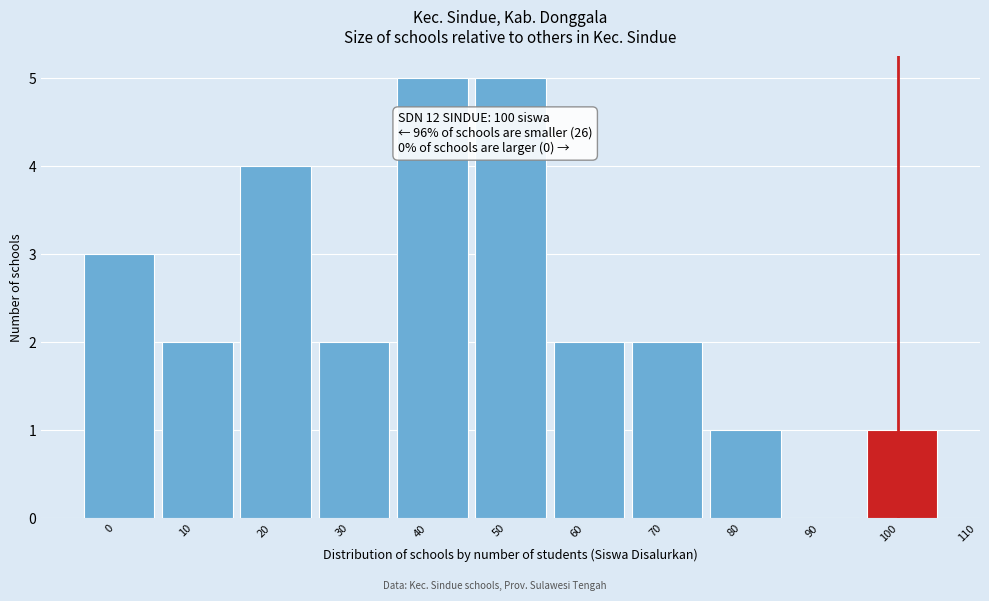

Reading right to left, extract all data points from this chart.

100=1	90=0	80=1	70=2	60=2	50=5	40=5	30=2	20=4	10=2	0=3